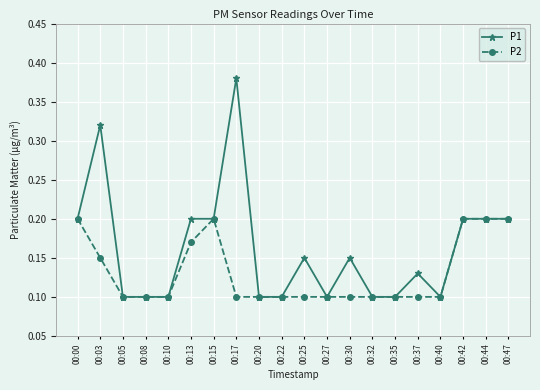

At which category does P1 reach its first local peak?

00:03